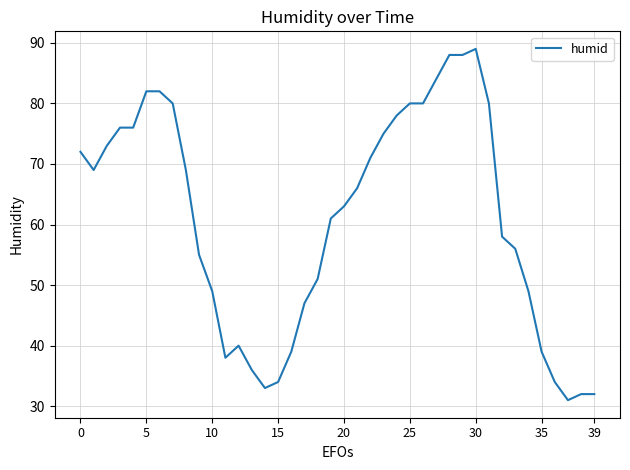

What is the greatest value displayed?

89